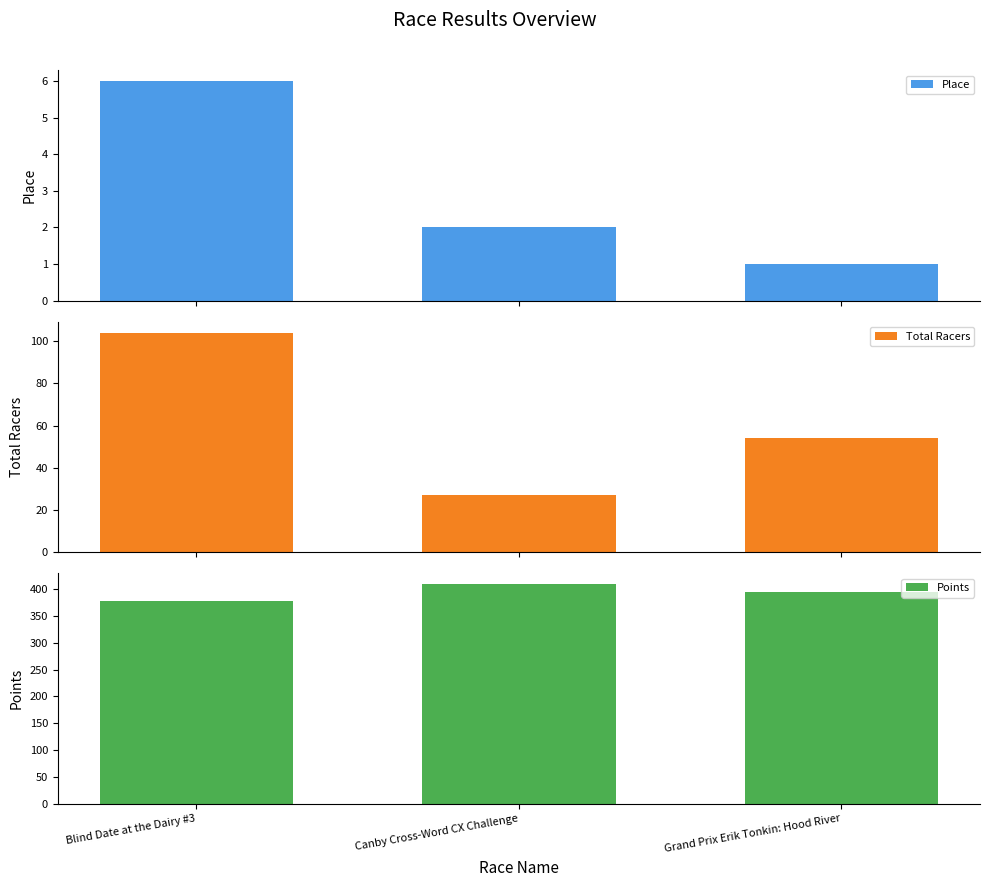

What is the total value across all series at Blind Date at the Dairy #3?

487.8